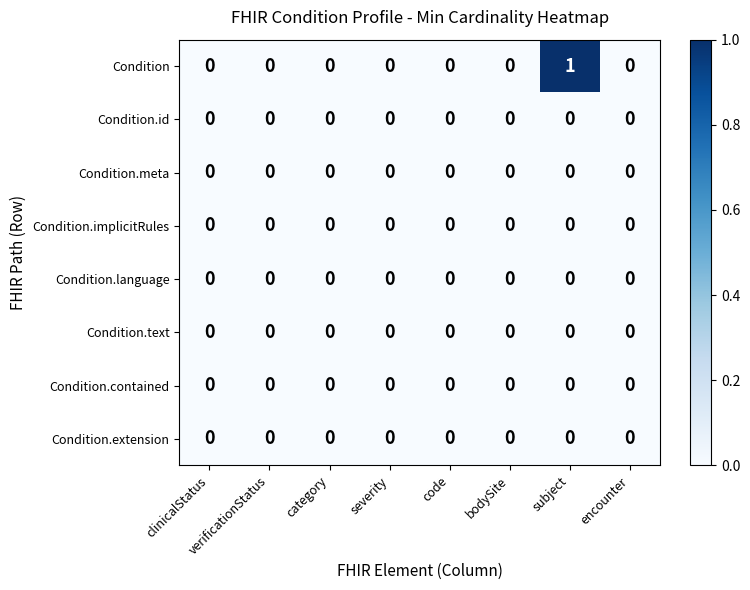

How many categories are shown in the chart?

8